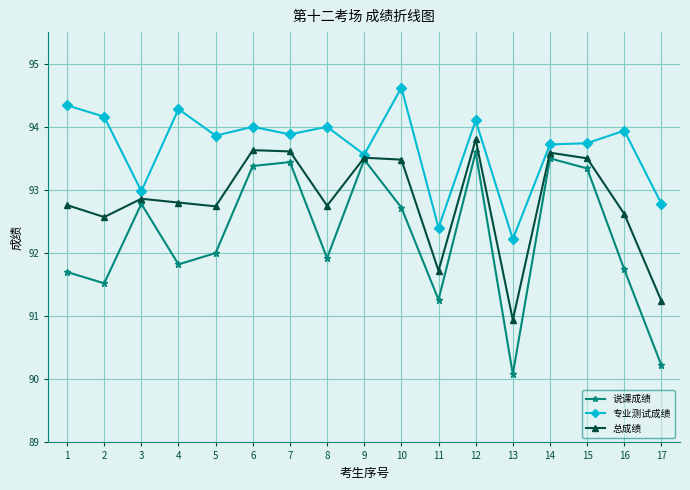

List the series in order of their overall mean, lowest first.

说课成绩, 总成绩, 专业测试成绩